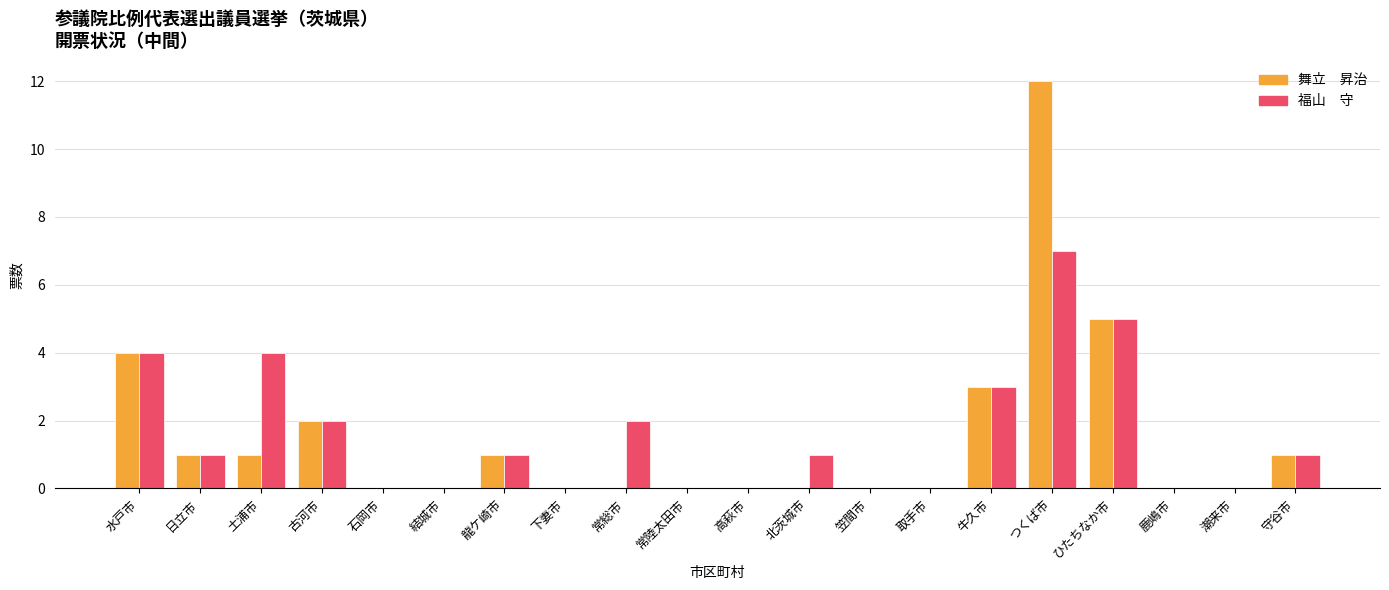

What is the total value across all series at 水戸市?

8